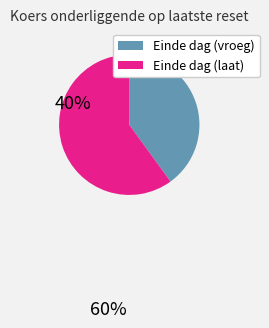

Is there a majority slice in this chart?

Yes